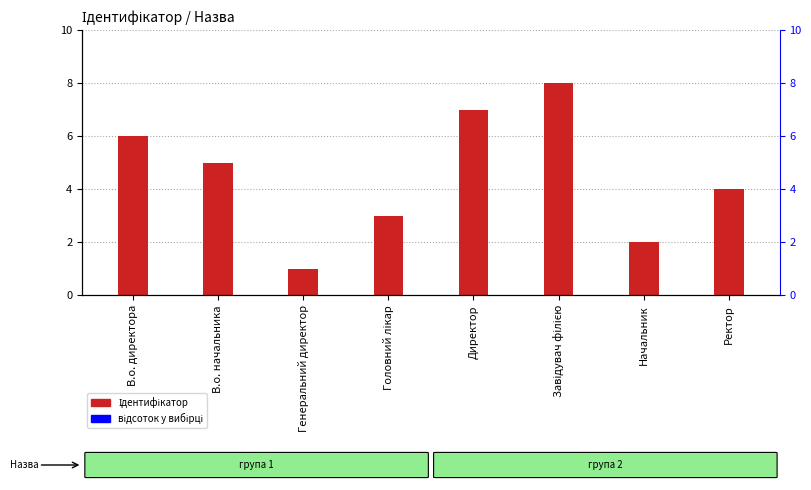

At which category does the chart reach its minimum across all series?

Генеральний директор